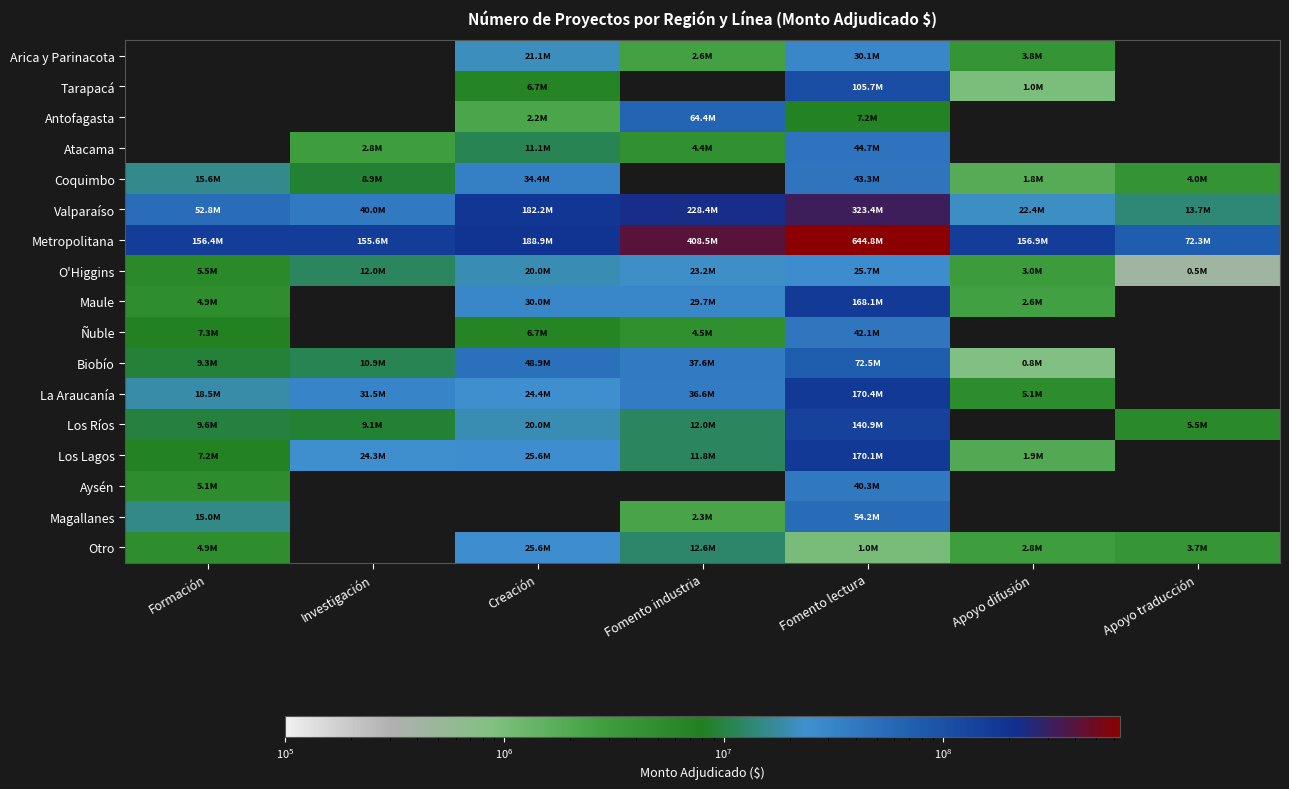

What is the difference between the highest and lowest values at Fomento lectura?

643819830.0